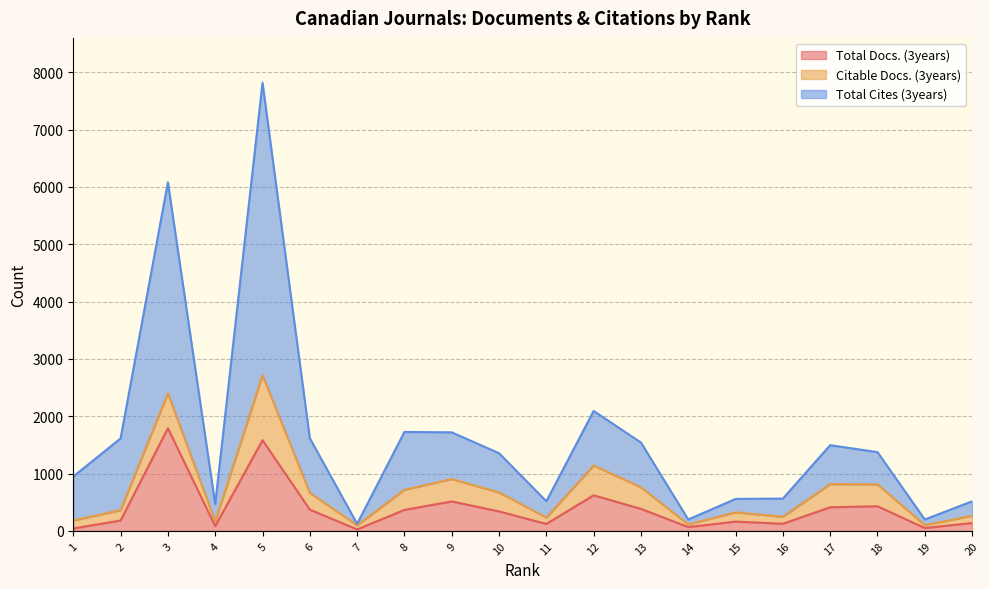

What is the average value of the Total Cites (3years) series?

1626